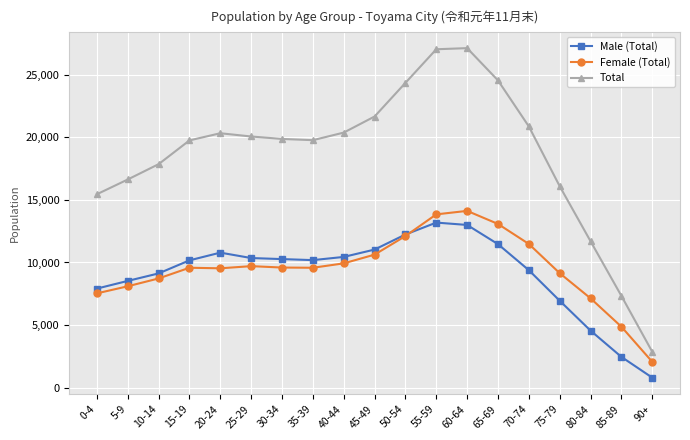

True or false: Total and Female (Total) intersect in this chart.

False